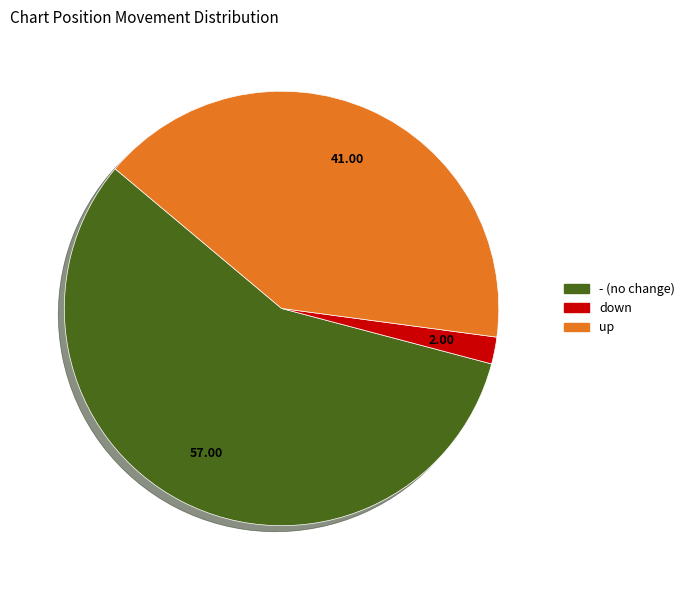

Which category has the smallest portion of the pie?

down